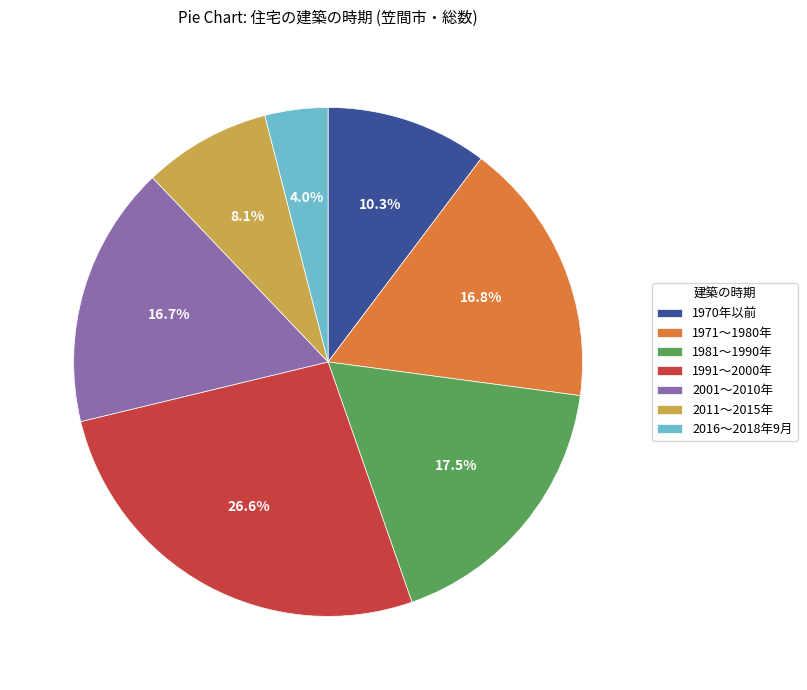

How many slices are in this pie chart?

7